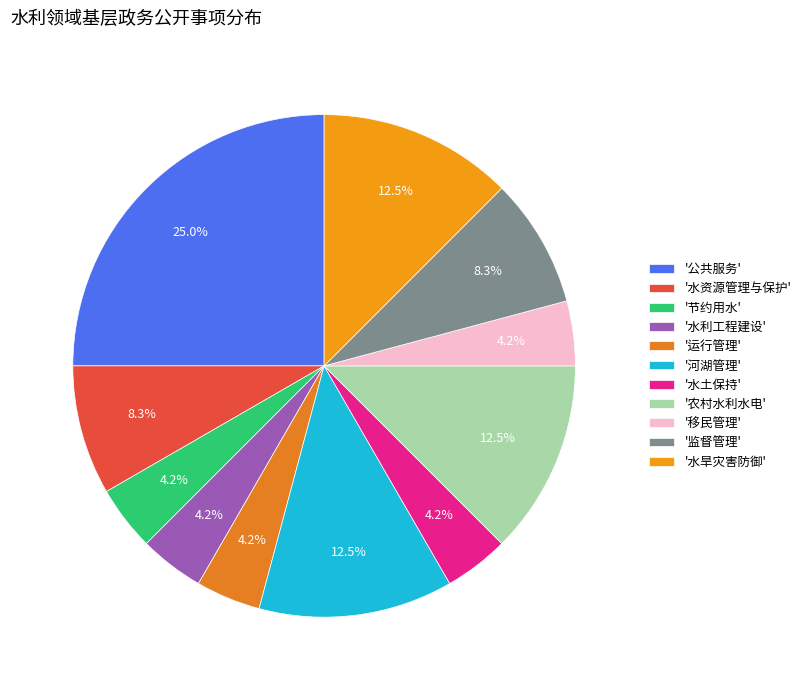

Count the number of slices in the pie.

11